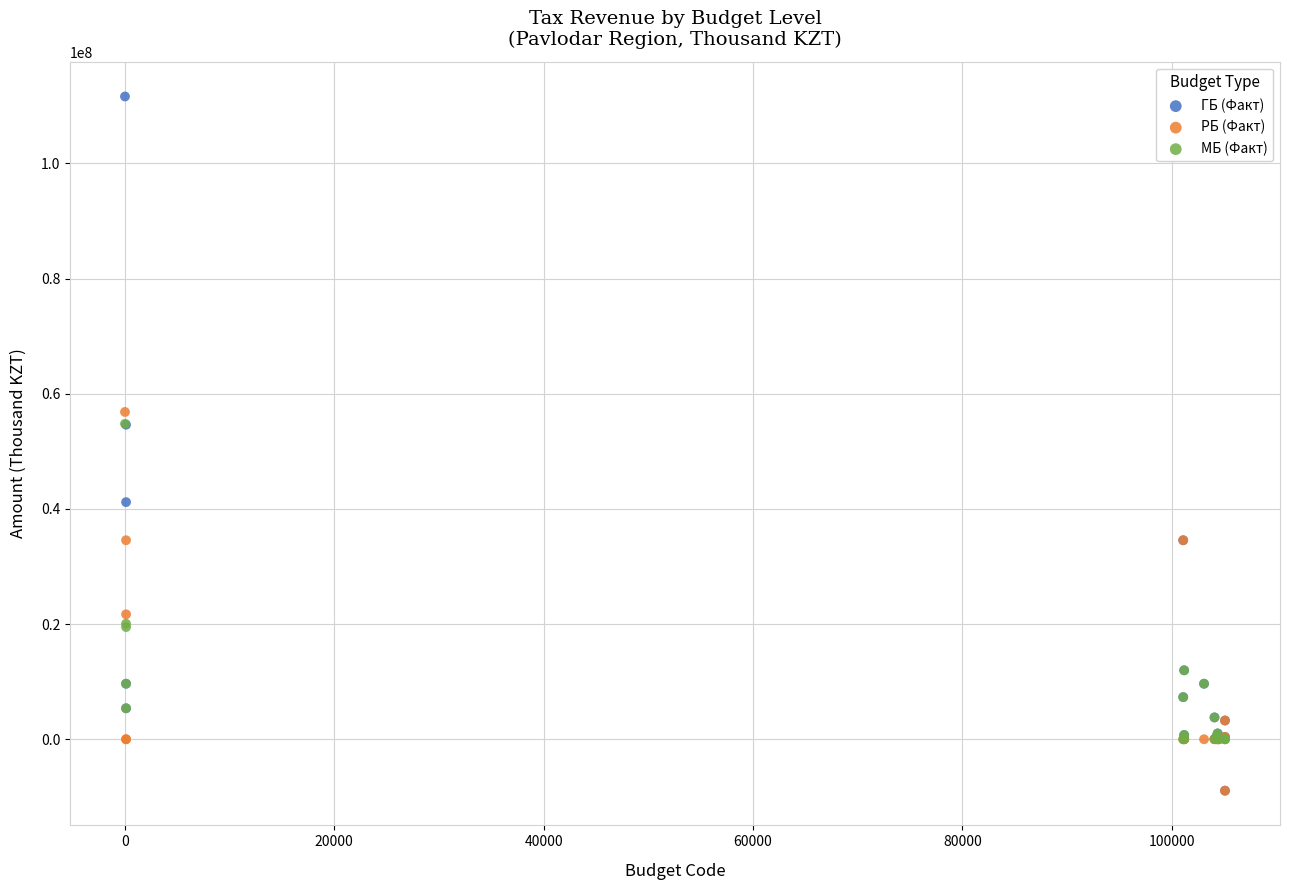

In the МБ (Факт) series, what Y value is closest to 27395508?

20061878